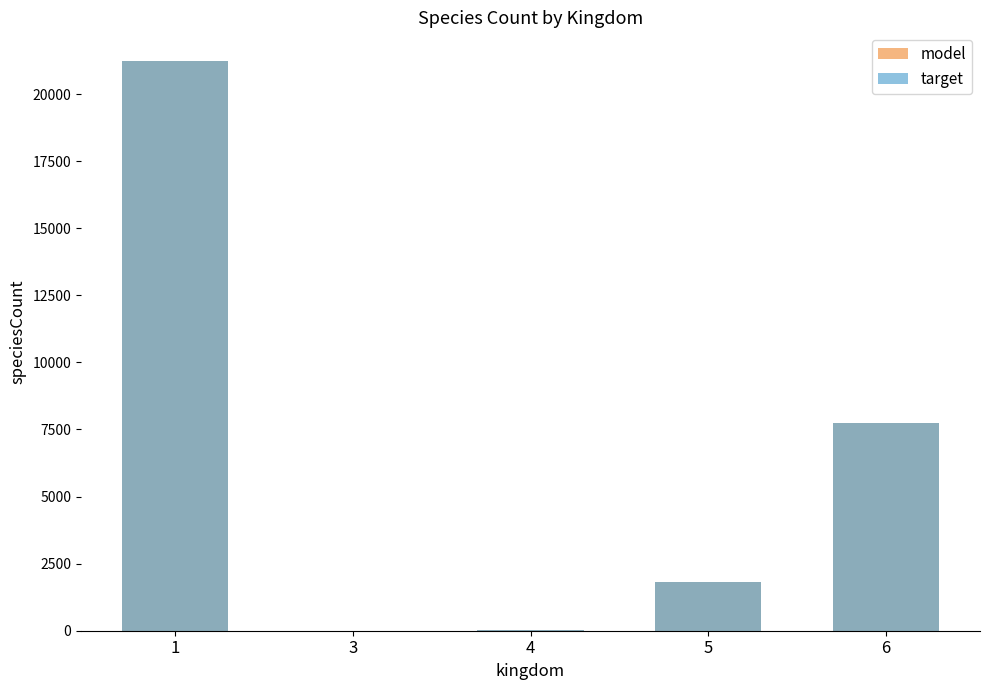

Rank the series at 3 from highest to lowest value.

model, target